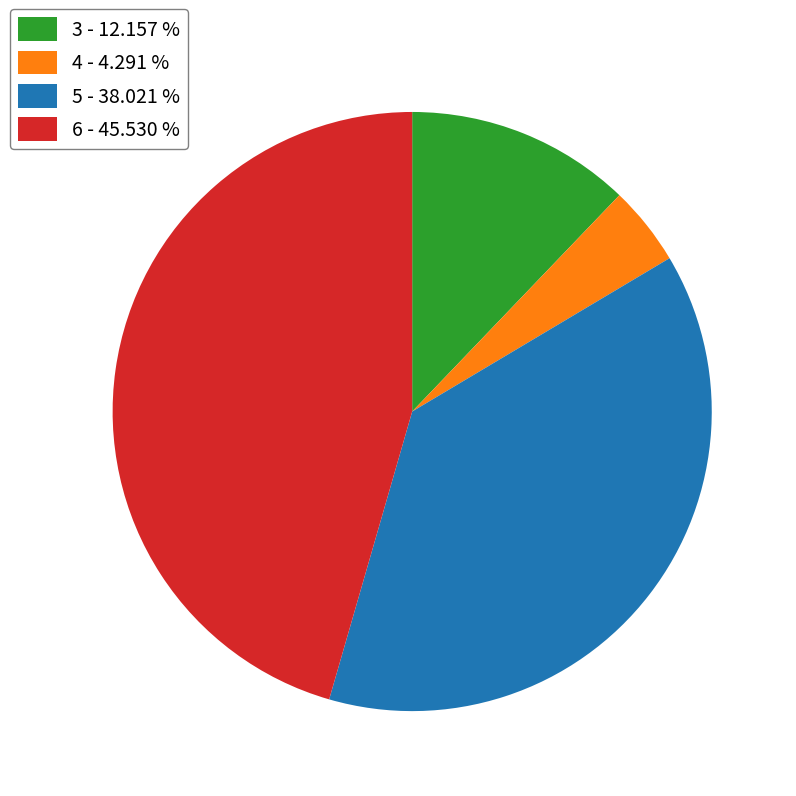

What is the largest slice in the pie chart?

6 - 45.530 %